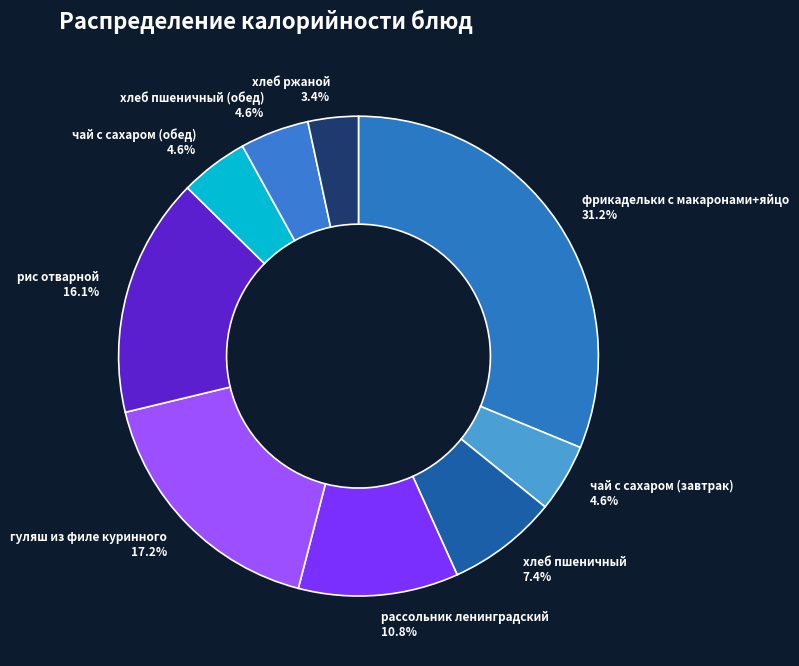

What percentage is the хлеб пшеничный (обед) slice, to the nearest percent?

5%